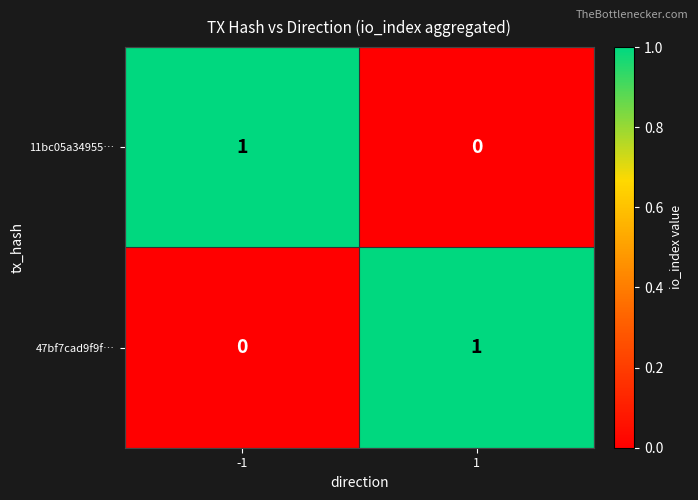

Is it true that 47bf7cad9f9f… equals 0 at 1?

False